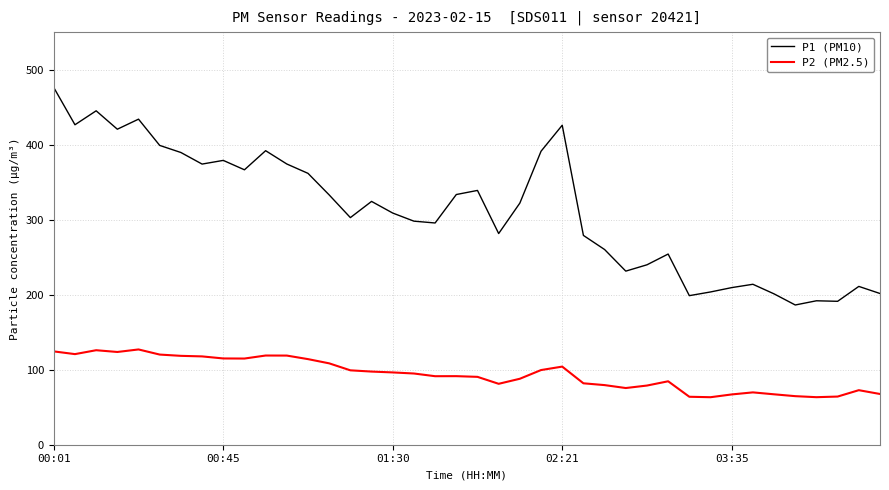

What is the difference between the maximum and minimum values in the P1 (PM10) series?

289.8